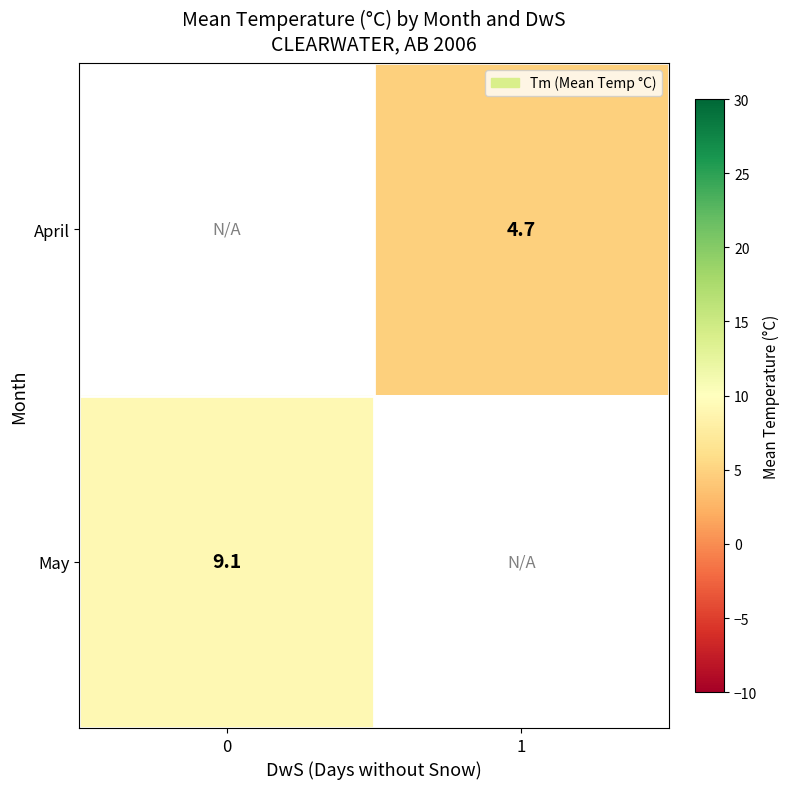

Is it true that April equals 4.7 at 1?

True